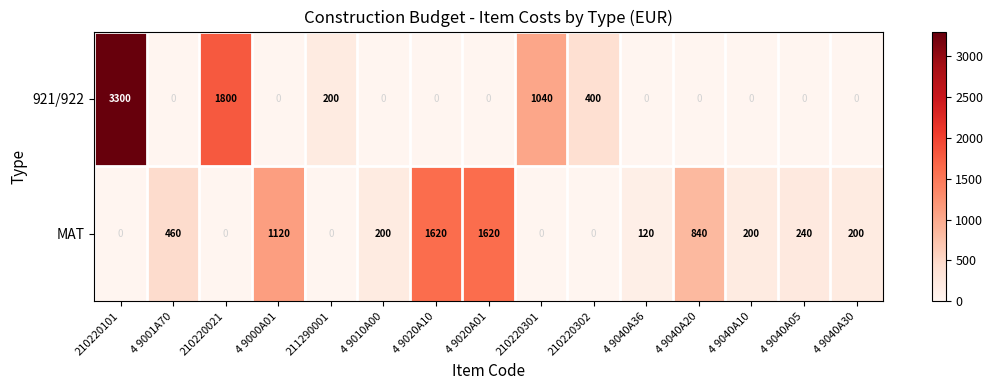

What is the greatest value displayed?

3300